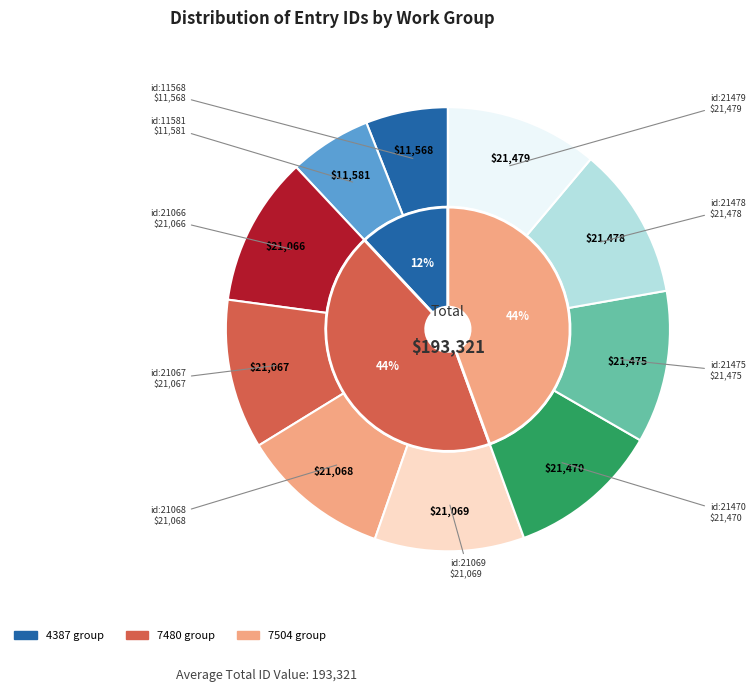

Combined, what portion of the pie is id:21066 and id:21067?

21.8%